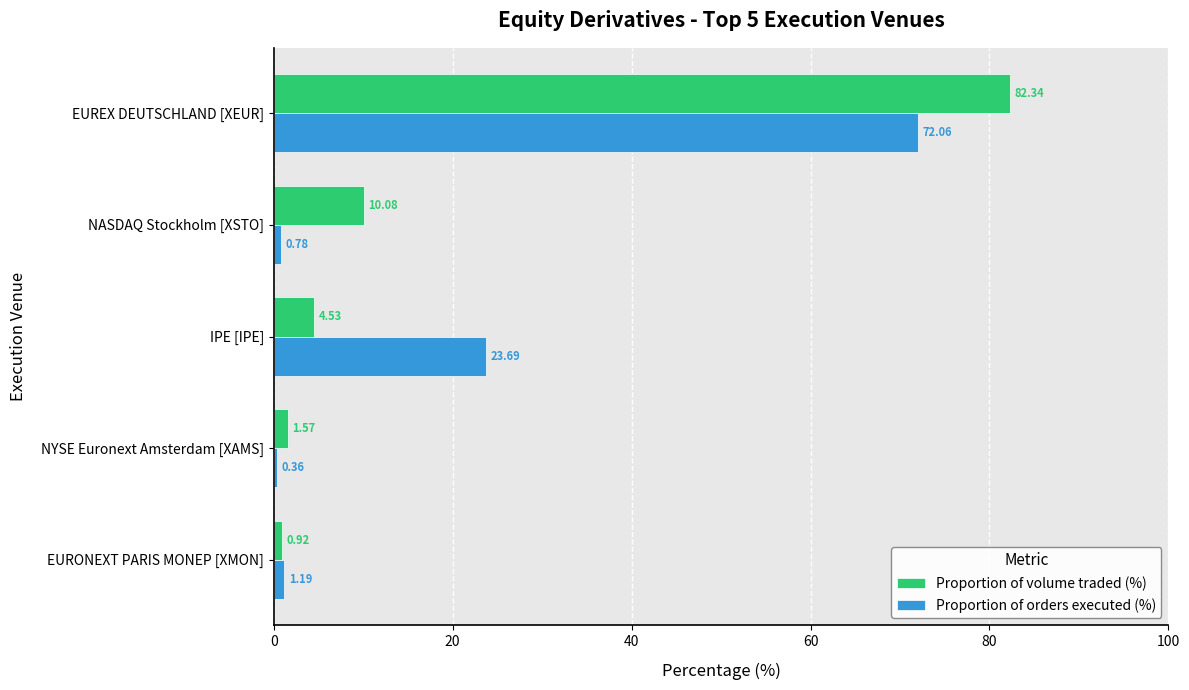

Which series has the widest spread of values?

Proportion of volume traded (%)